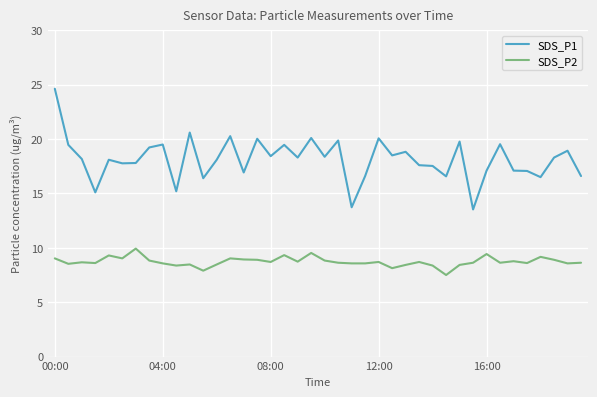

What is the lowest value of the SDS_P1 series?

13.5